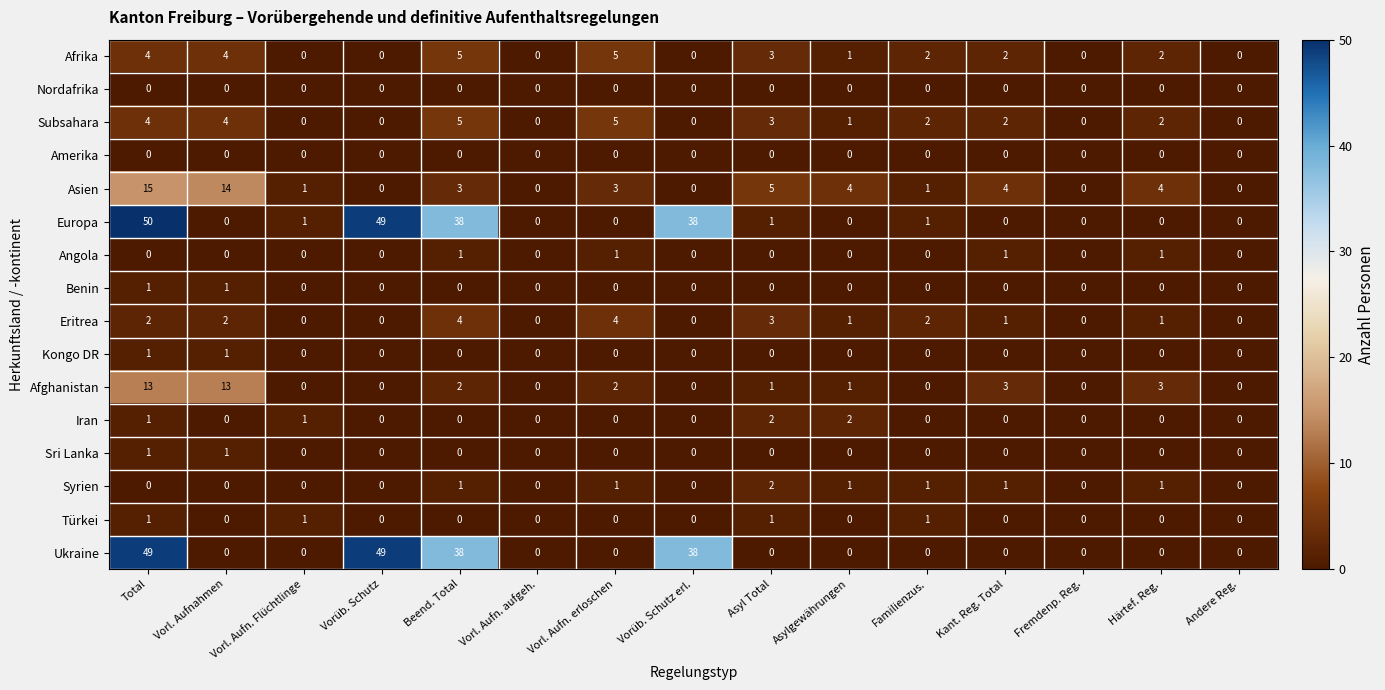

Which series has the widest spread of values?

Europa